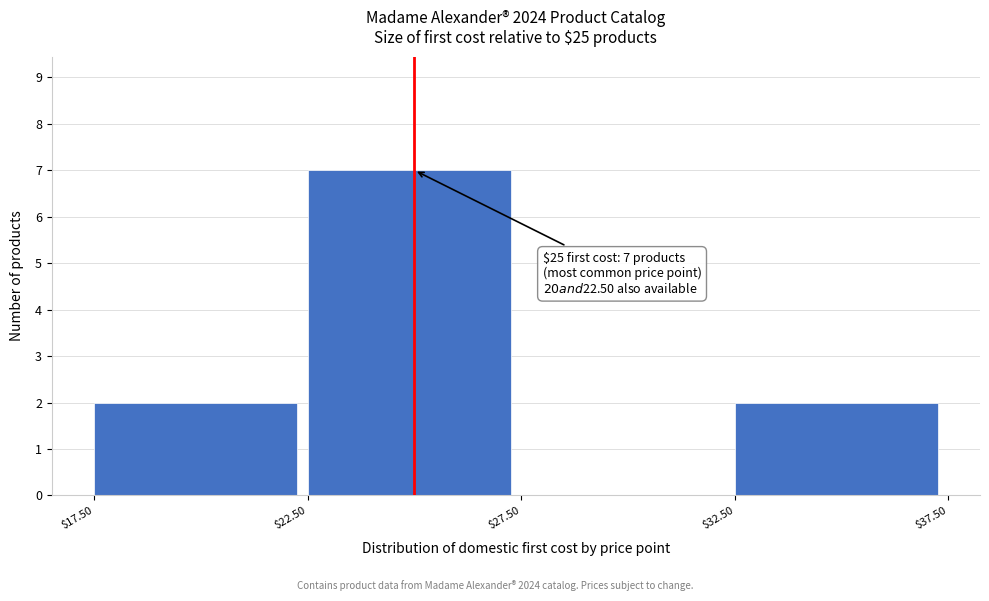

Which range on the x-axis has the tallest bar?

$22.50 to $27.50